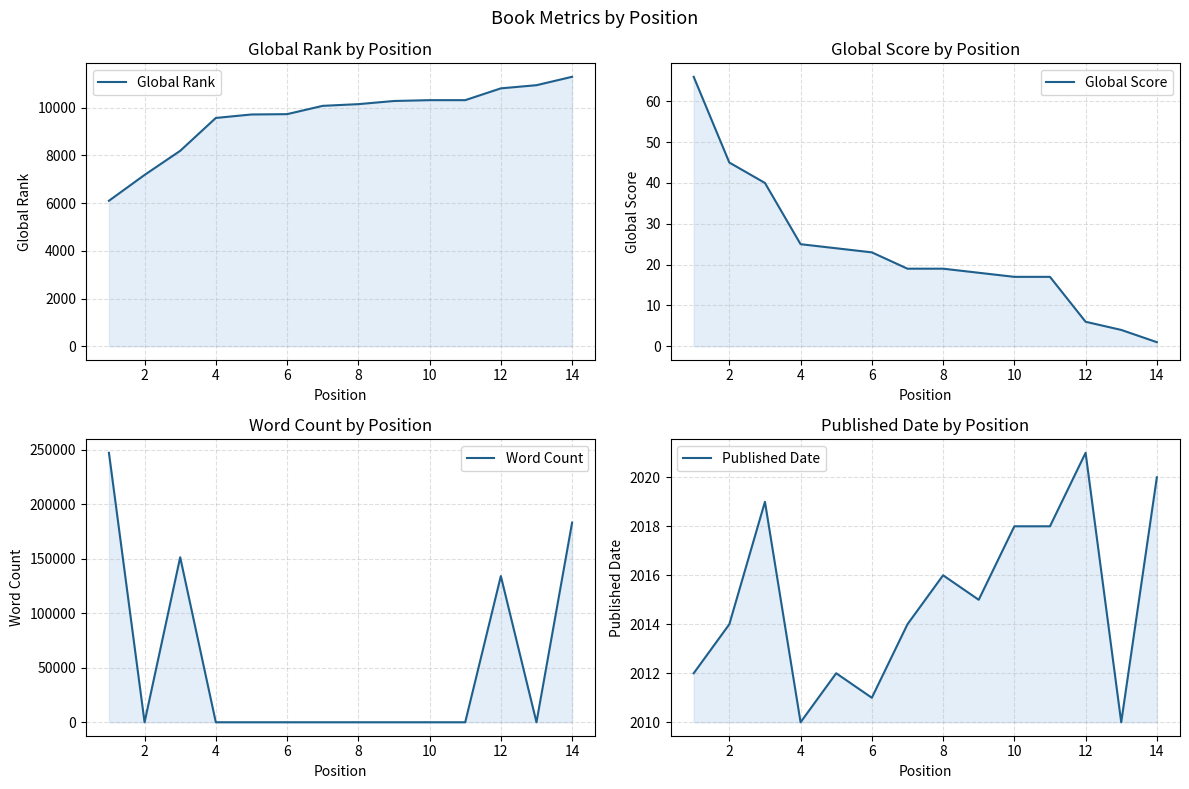

True or false: Global Score and Word Count cross at least once.

True